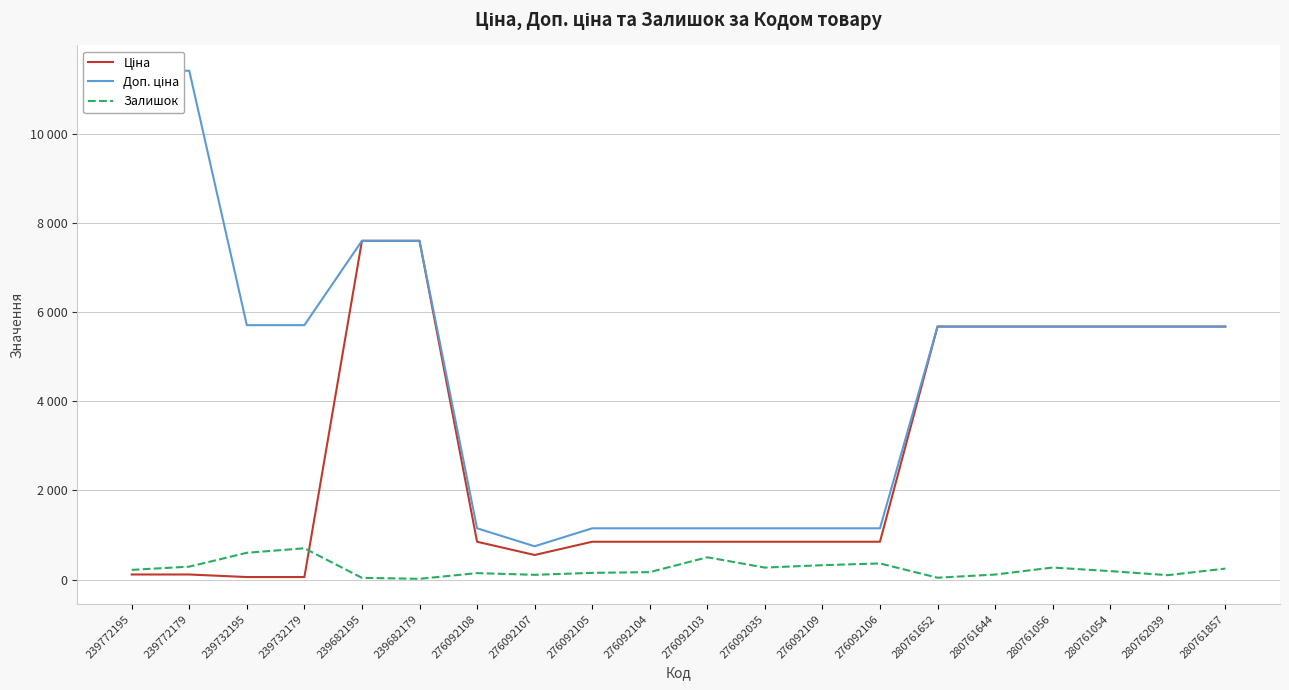

At which label is Доп. ціна closest to 6078?

239732195